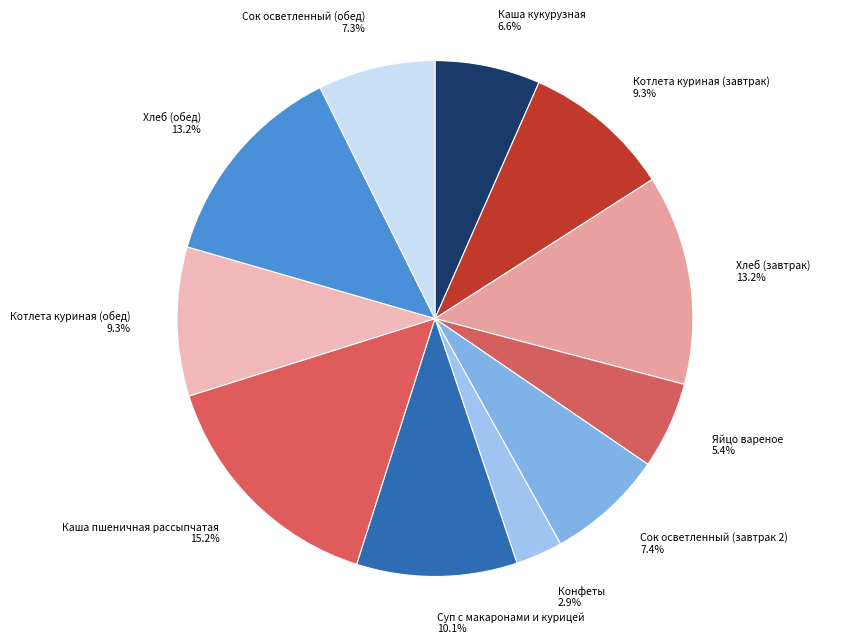

True or false: Сок осветленный (завтрак 2) accounts for 7% of the total.

True